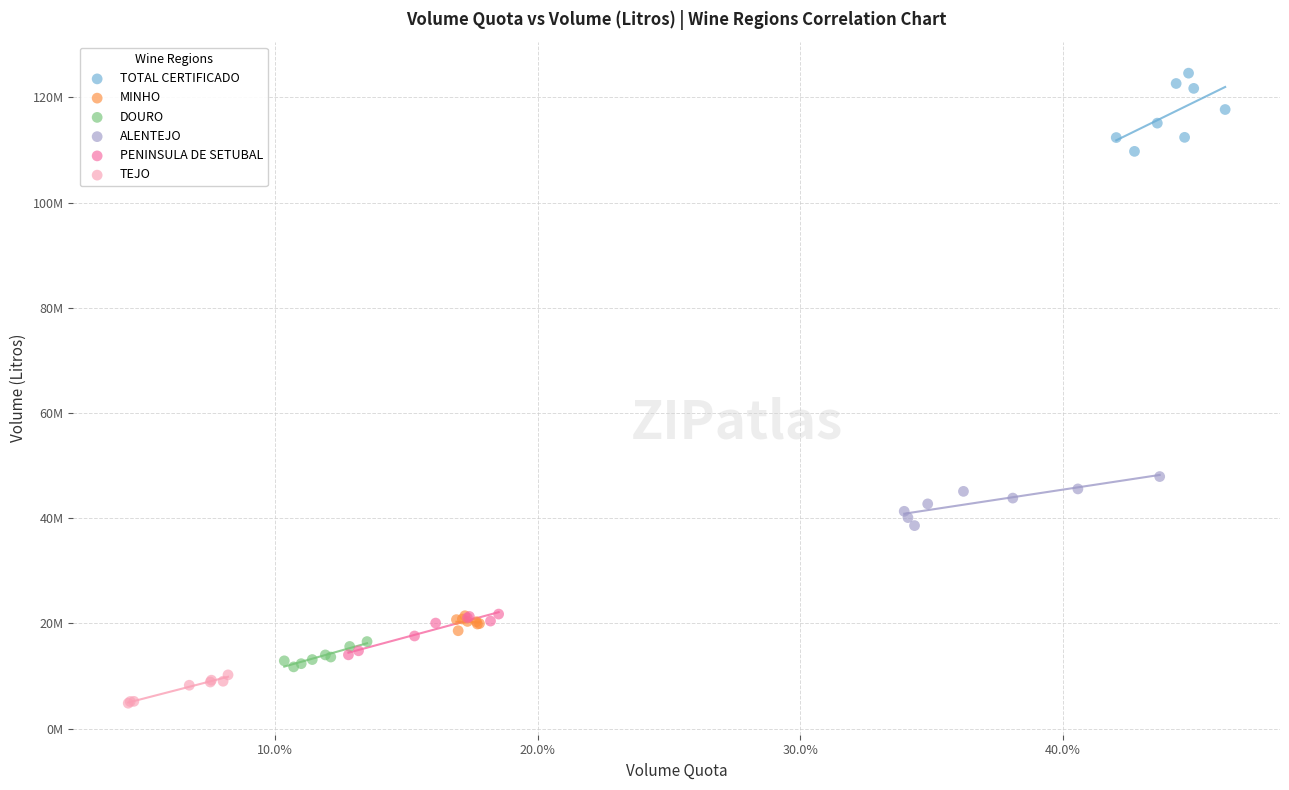

Which series contains the highest Y value?

TOTAL CERTIFICADO